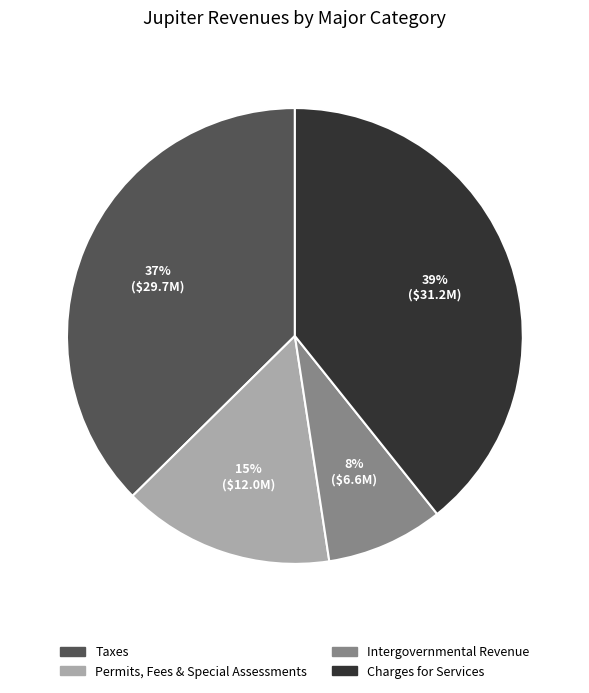

What percentage is the Intergovernmental Revenue slice, to the nearest percent?

8%